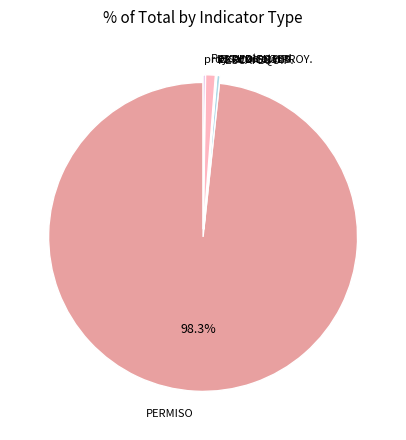

To the nearest percent, what is the difference between the largest and smallest slice percentages?

98%